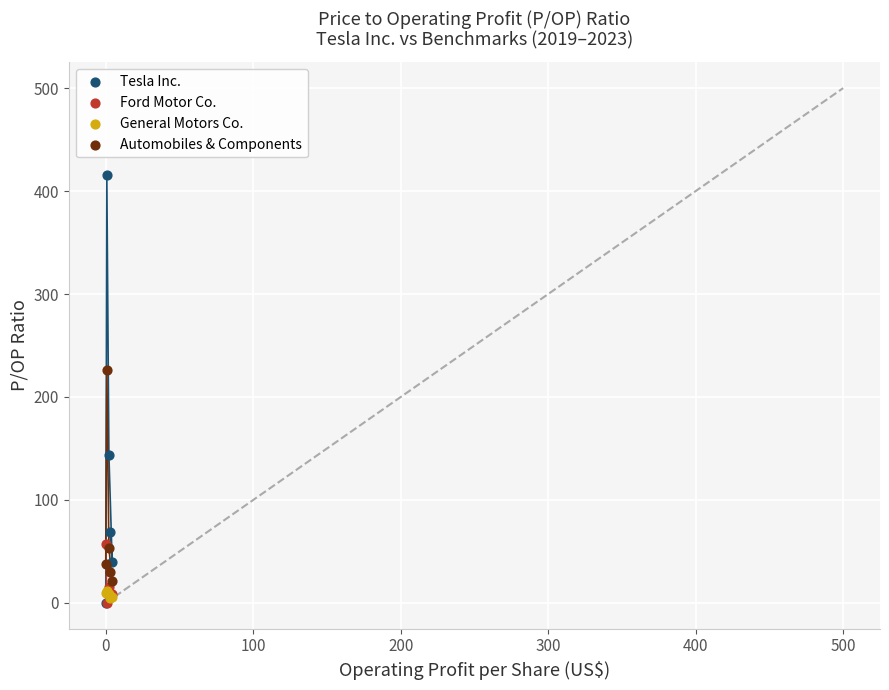

In the Tesla Inc. series, what Y value is closest to 207?

143.8